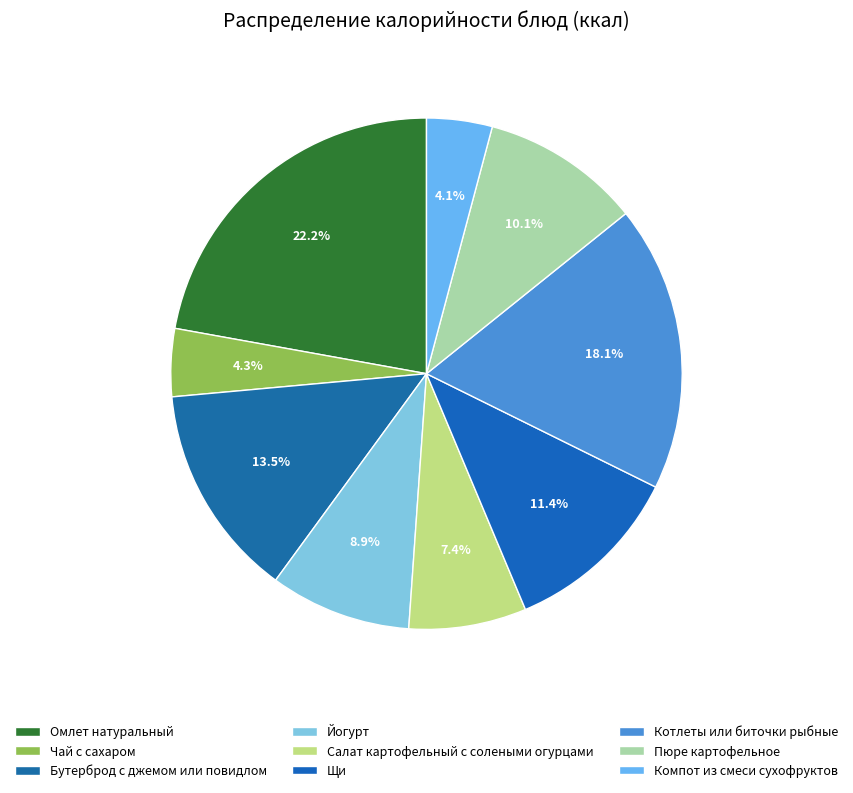

Approximately how many times larger is the value at Пюре картофельное compared to Бутерброд с джемом или повидлом?

0.7